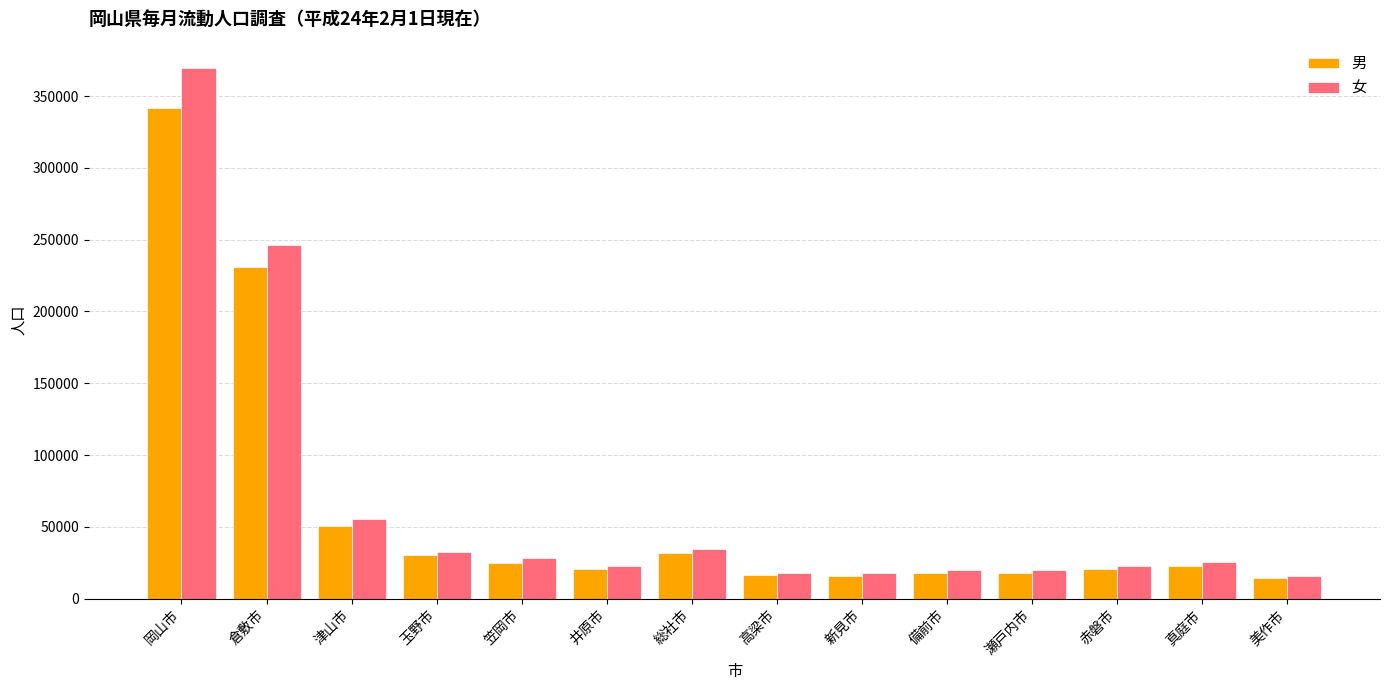

Does the chart contain stacked bars?

No